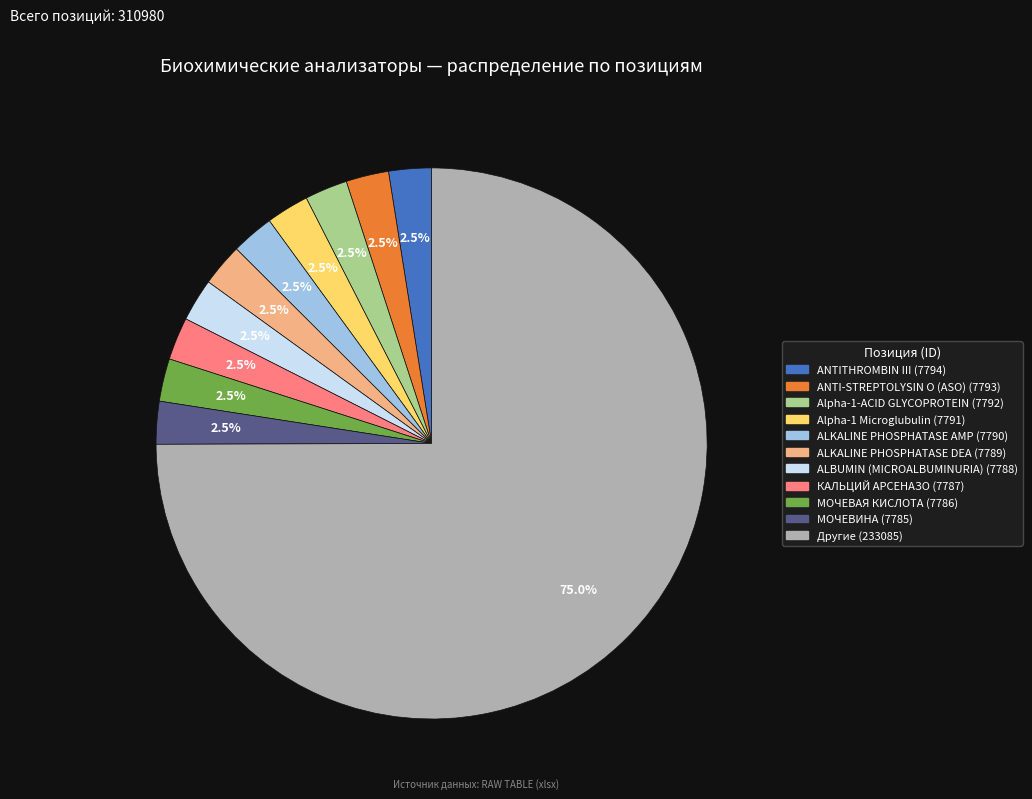

Does any single category account for the majority?

Yes